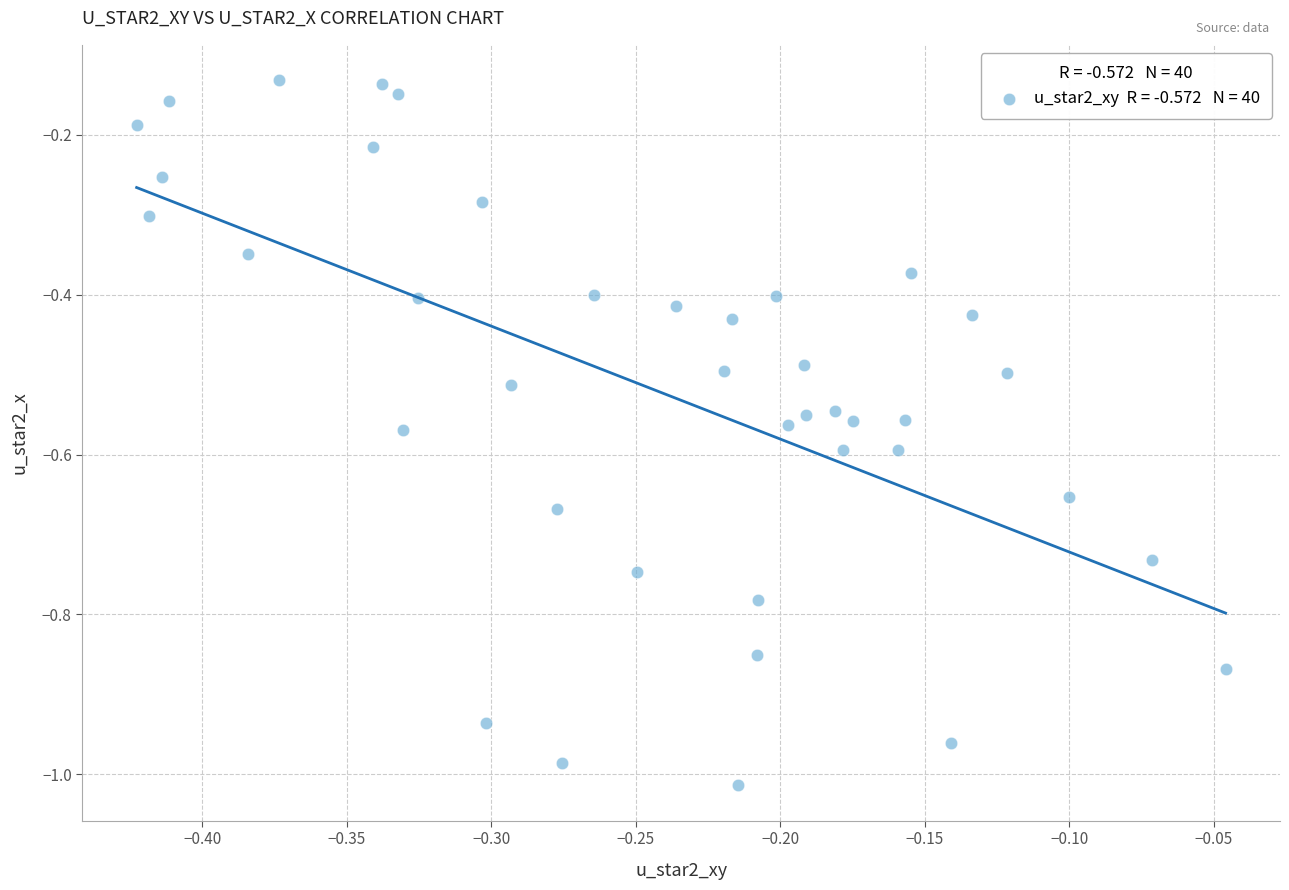

What is the range of Y values (max minus min)?

0.9